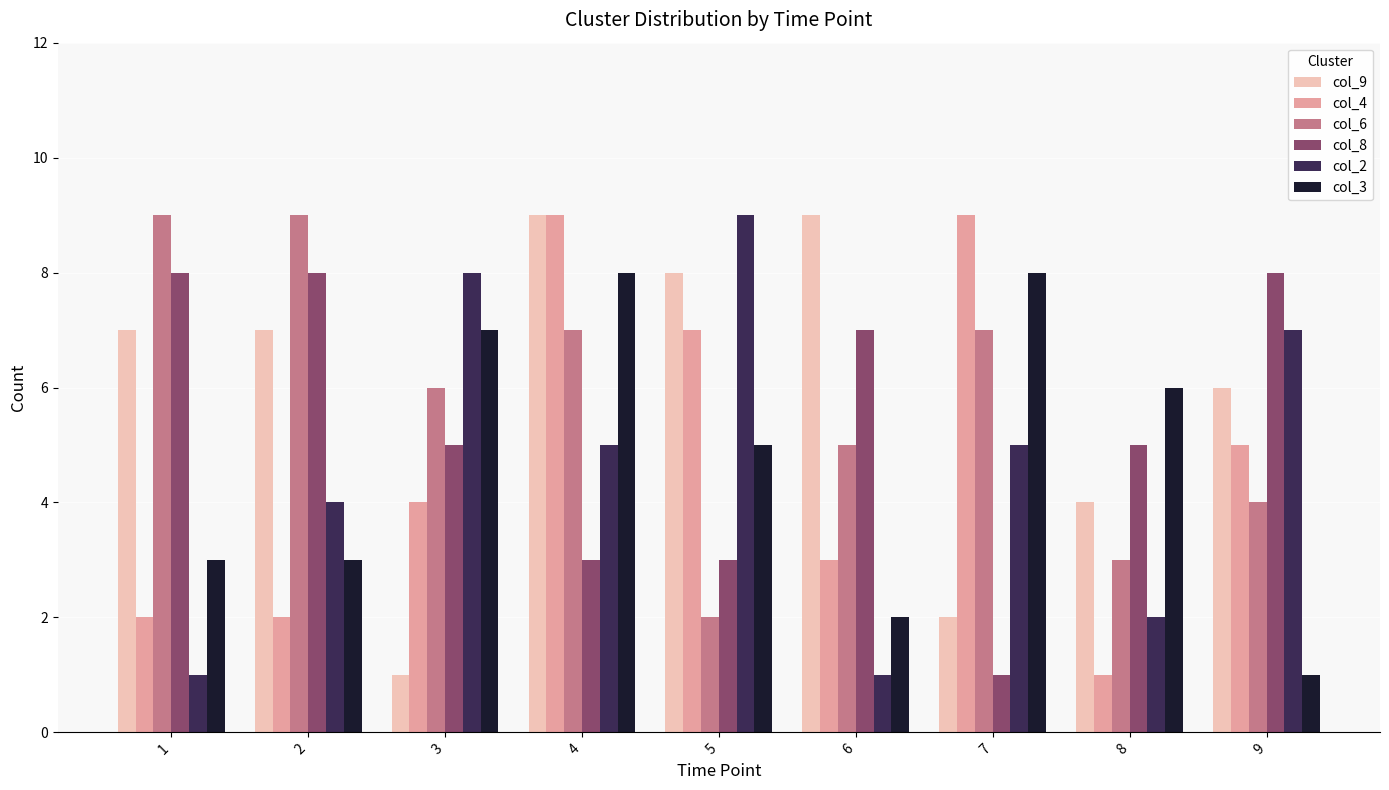

Reading left to right, extract all data points from this chart.

col_9: 1=7	2=7	3=1	4=9	5=8	6=9	7=2	8=4	9=6
col_4: 1=2	2=2	3=4	4=9	5=7	6=3	7=9	8=1	9=5
col_6: 1=9	2=9	3=6	4=7	5=2	6=5	7=7	8=3	9=4
col_8: 1=8	2=8	3=5	4=3	5=3	6=7	7=1	8=5	9=8
col_2: 1=1	2=4	3=8	4=5	5=9	6=1	7=5	8=2	9=7
col_3: 1=3	2=3	3=7	4=8	5=5	6=2	7=8	8=6	9=1